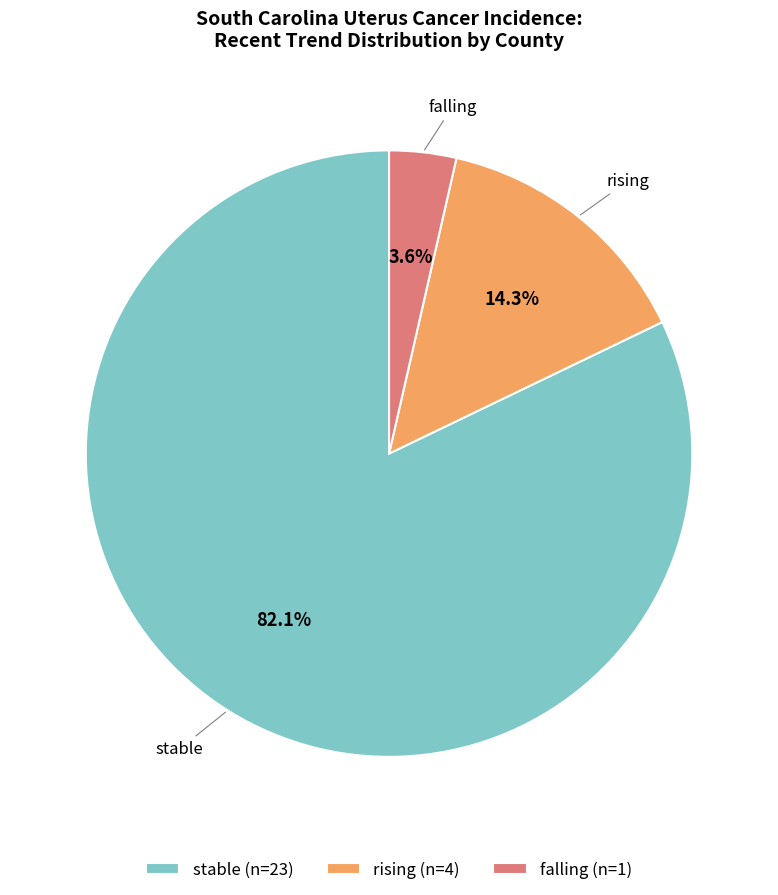

What is the largest slice in the pie chart?

stable